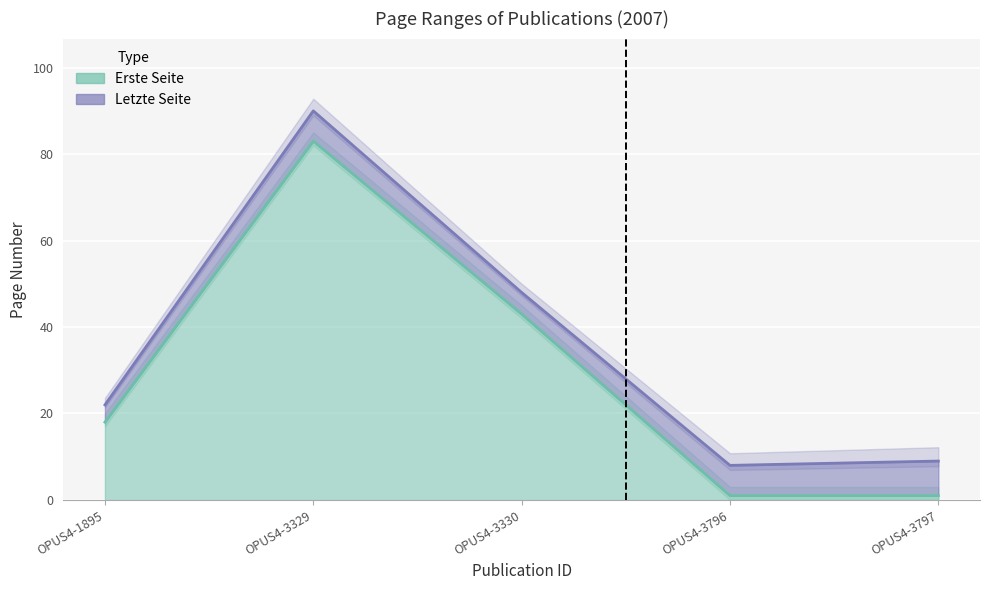

At OPUS4-3329, list the series in order from largest to smallest.

Letzte Seite, Erste Seite